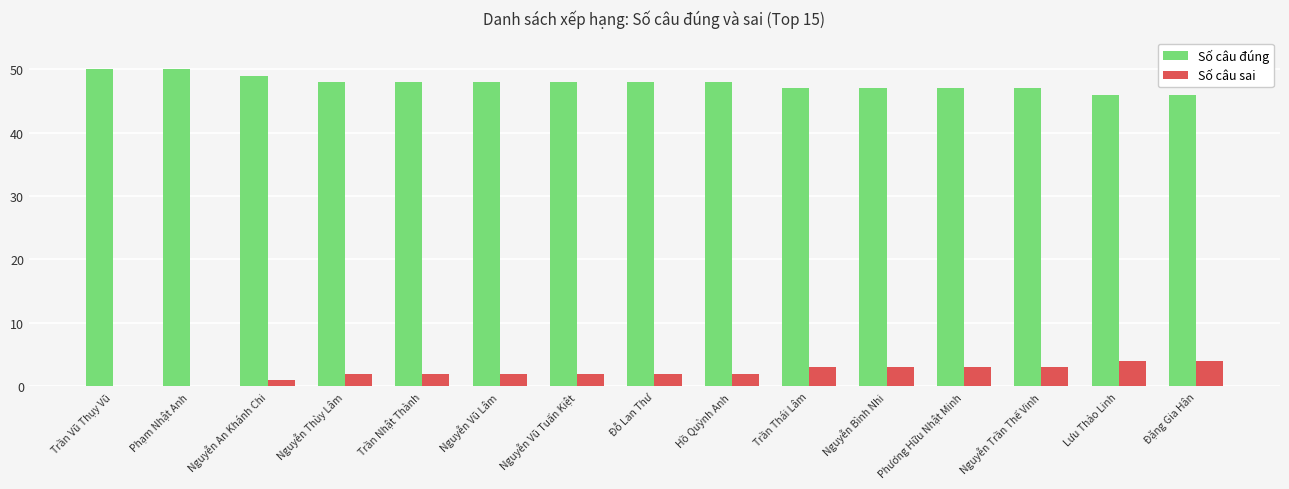

Which series has the largest total across all categories?

Số câu đúng